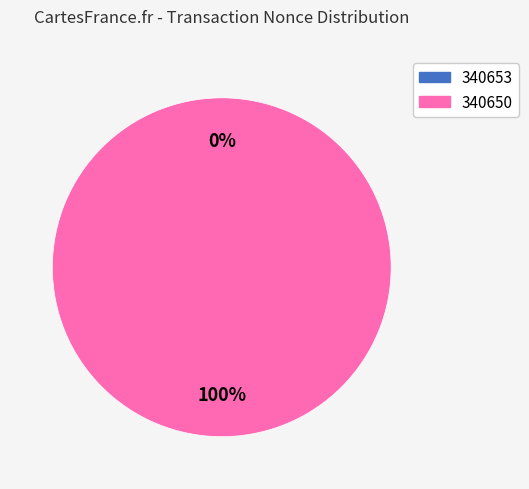

To the nearest percent, what is the difference between the 340650 and 340653 slice percentages?

100%